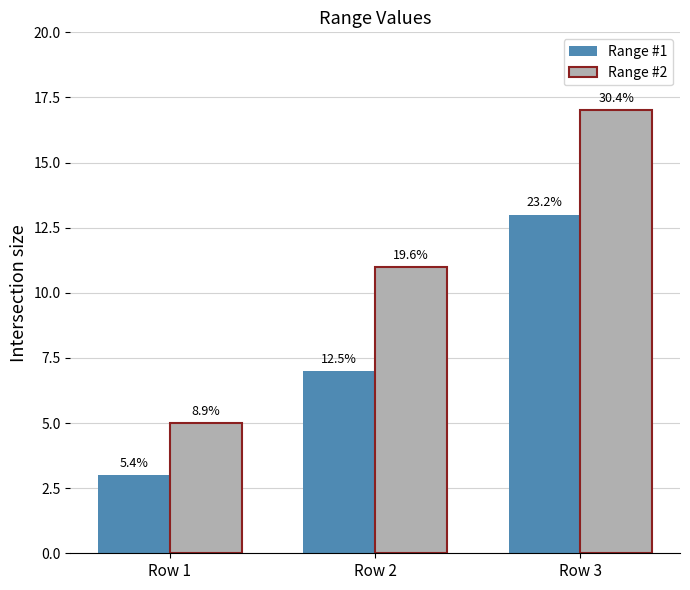

List the labels in order of Range #2 value, largest first.

Row 3, Row 2, Row 1